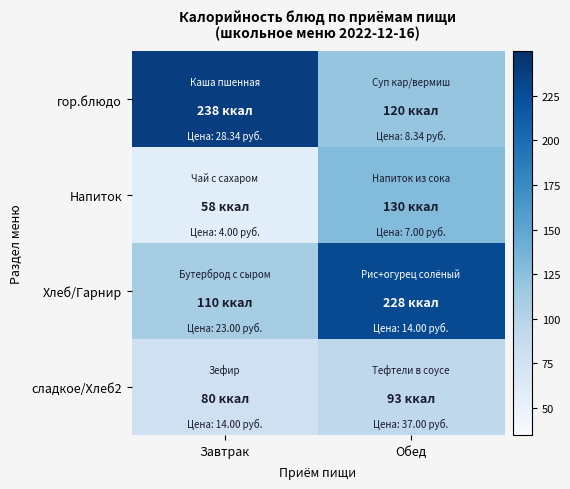

Reading left to right, extract all data points from this chart.

гор.блюдо: Завтрак=238.0	Обед=120.0
Напиток: Завтрак=58.0	Обед=129.5
Хлеб/Гарнир: Завтрак=110.0	Обед=228.0
сладкое/Хлеб2: Завтрак=80.0	Обед=93.0